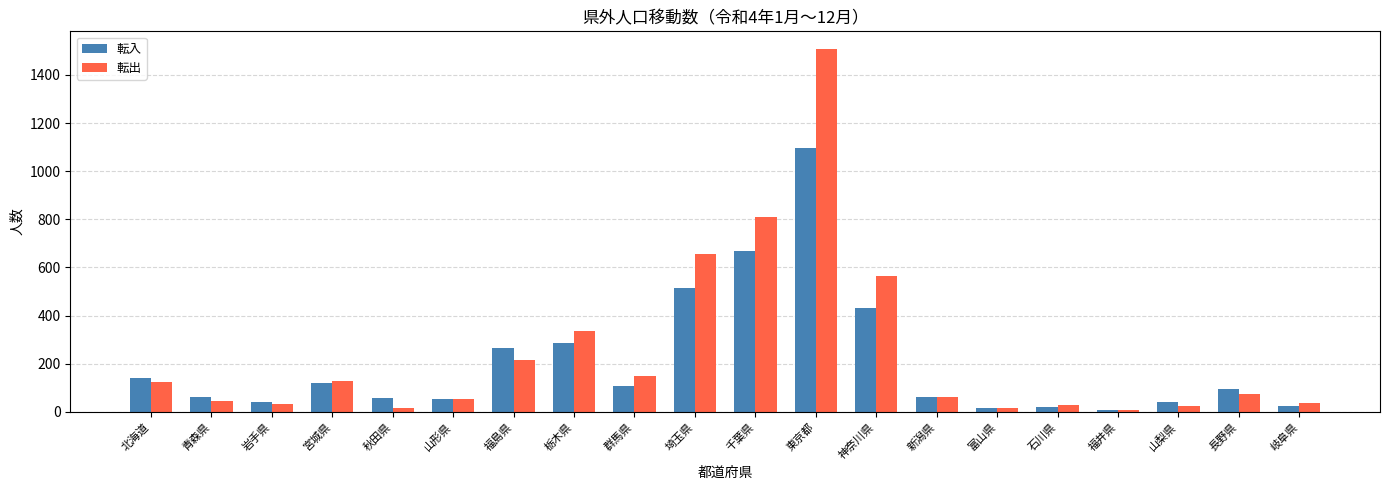

Which label corresponds to the largest value in the chart?

東京都